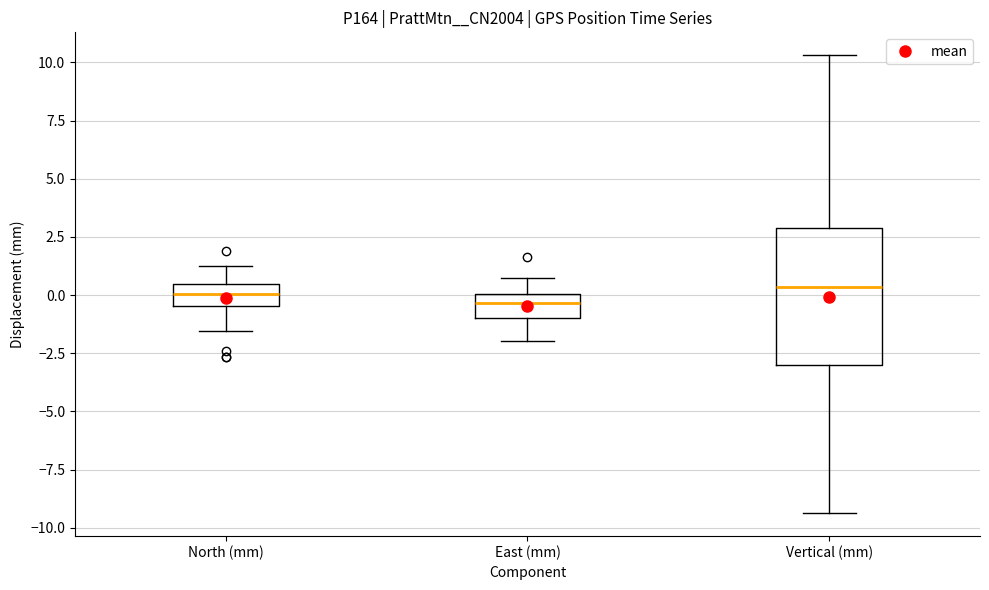

Where does the median line of the box for Vertical (mm) sit on the y-axis? The values are not printed on the chart, so give them approximately, as read against the axis.

0.5